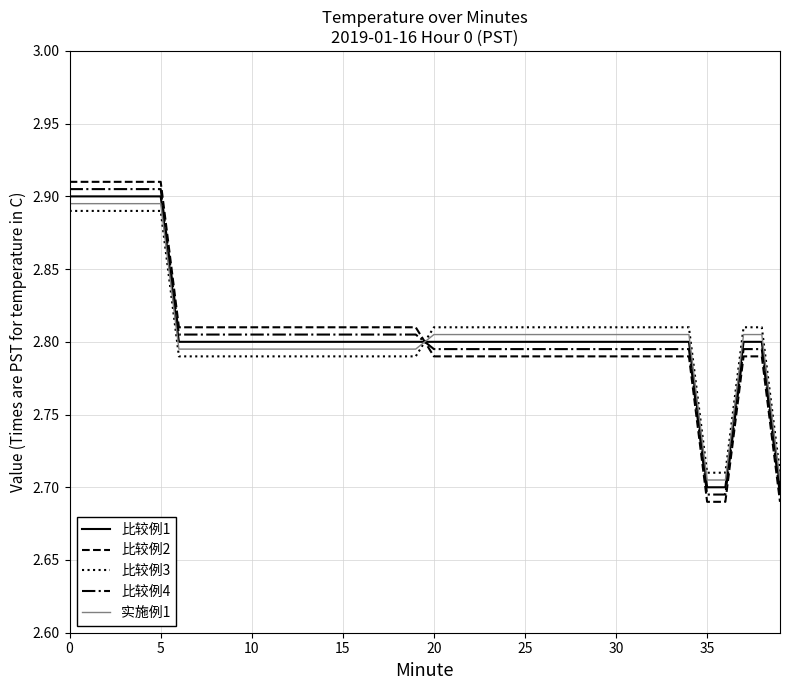

Which series has the largest range (max minus min)?

比较例2